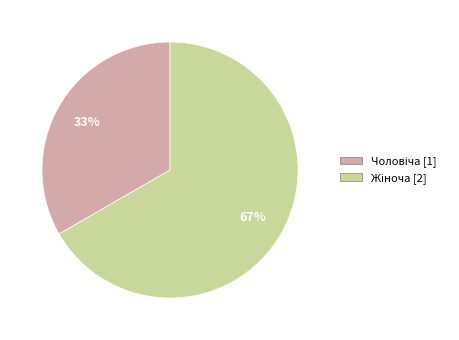

Does any single category account for the majority?

Yes